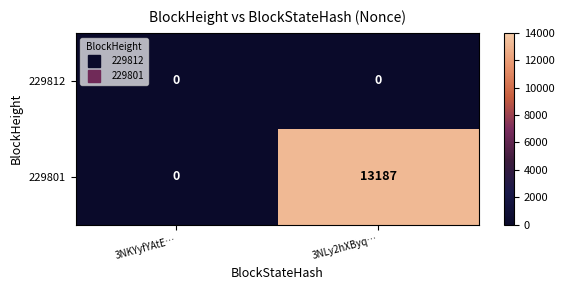

List the labels in order of 229801 value, smallest first.

3NKYyfYAtE…, 3NLy2hXByq…